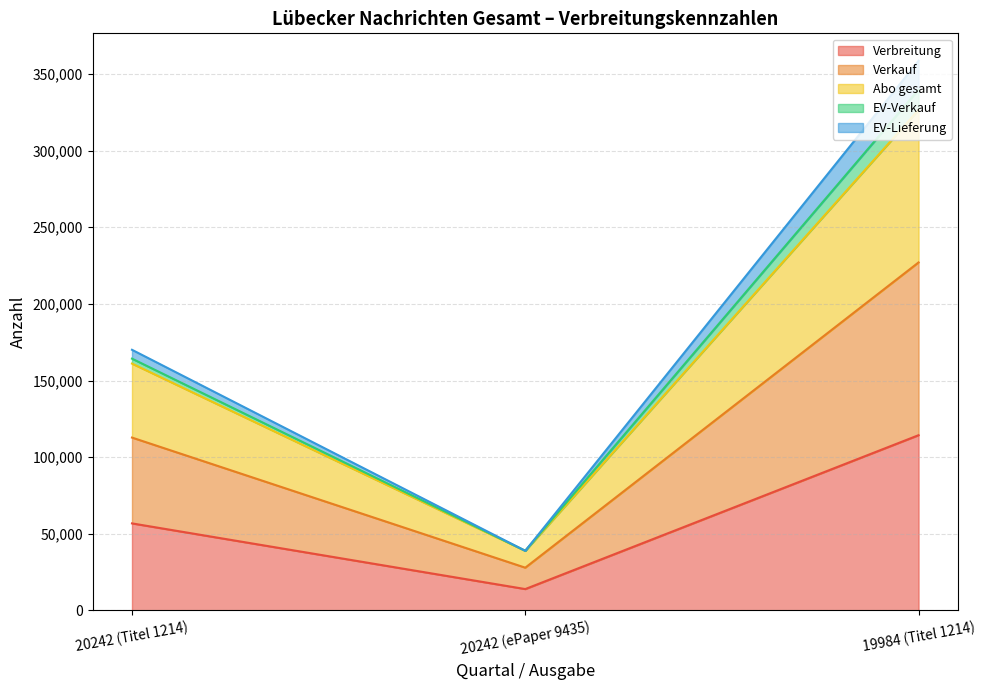

Reading left to right, transcribe the values for Verbreitung.

56798	13952	114334